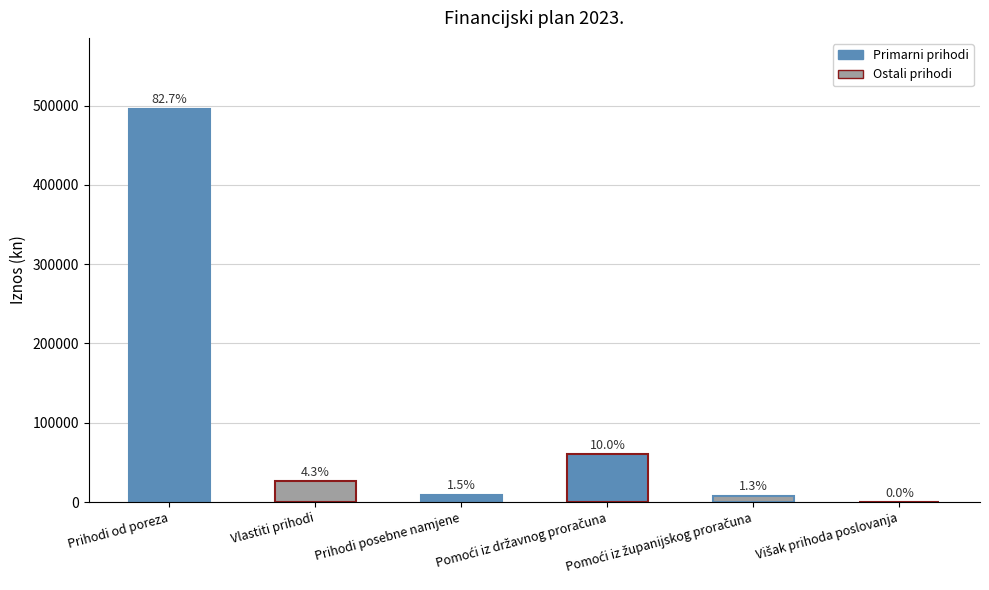

The value at Pomoći iz državnog proračuna is 60000. True or false?

True